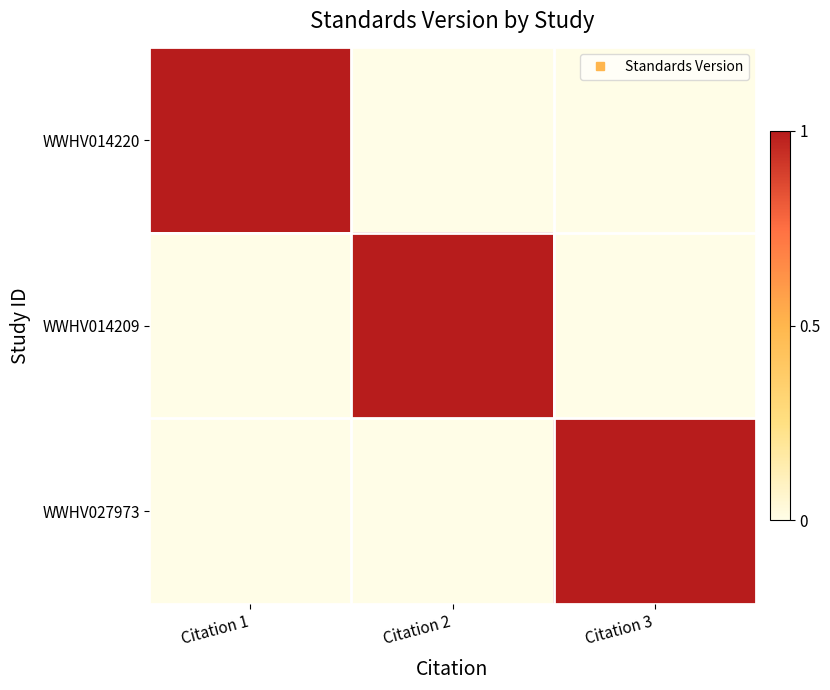

How many data points does each series have?

3